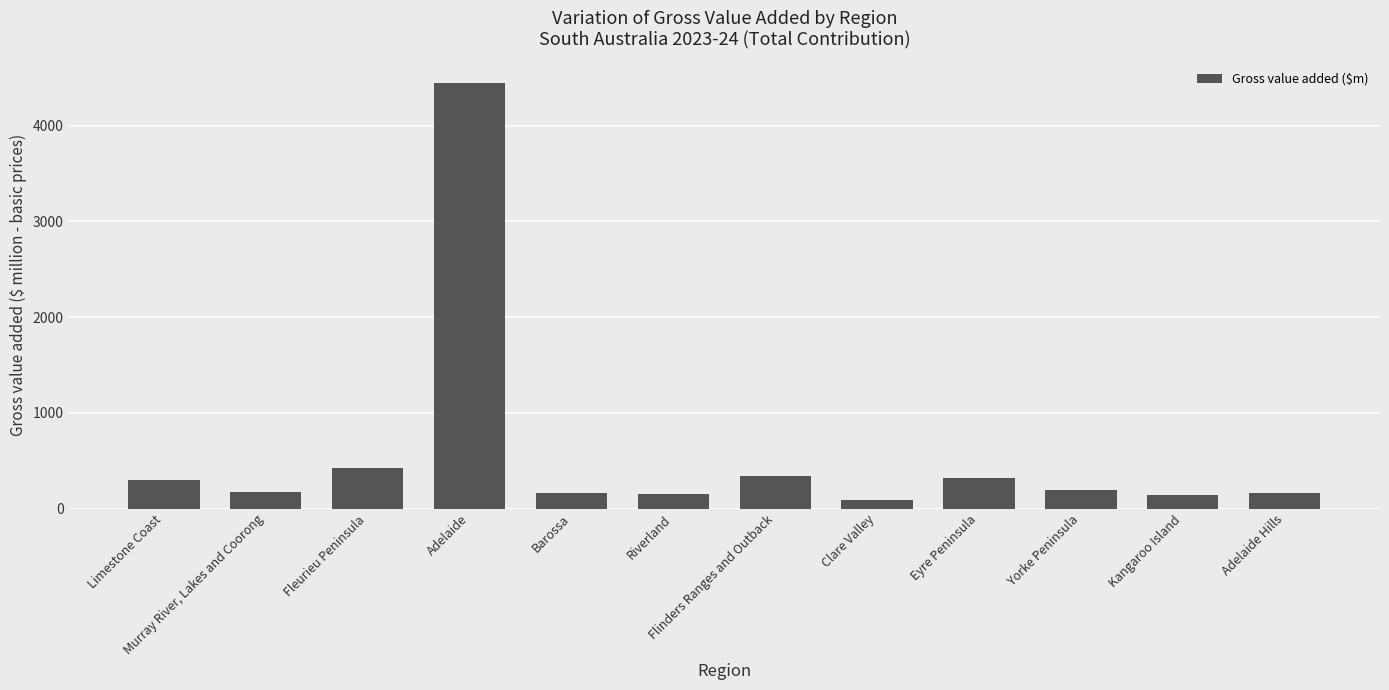

Rank the categories by value from lowest to highest.

Clare Valley, Kangaroo Island, Riverland, Adelaide Hills, Barossa, Murray River, Lakes and Coorong, Yorke Peninsula, Limestone Coast, Eyre Peninsula, Flinders Ranges and Outback, Fleurieu Peninsula, Adelaide